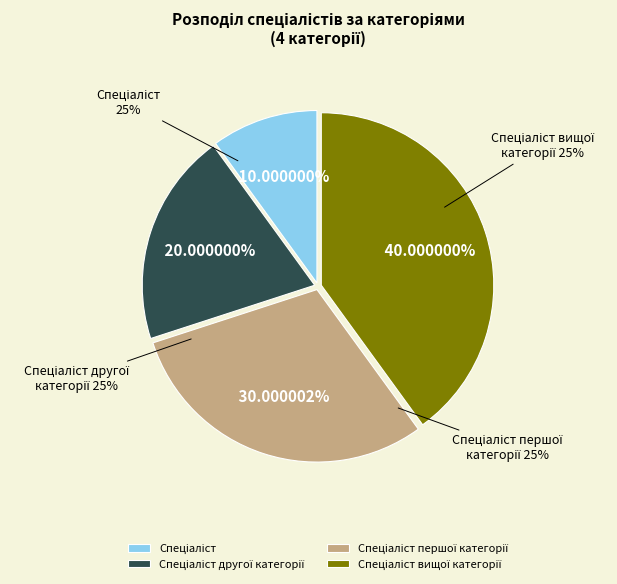

Count the number of slices in the pie.

4